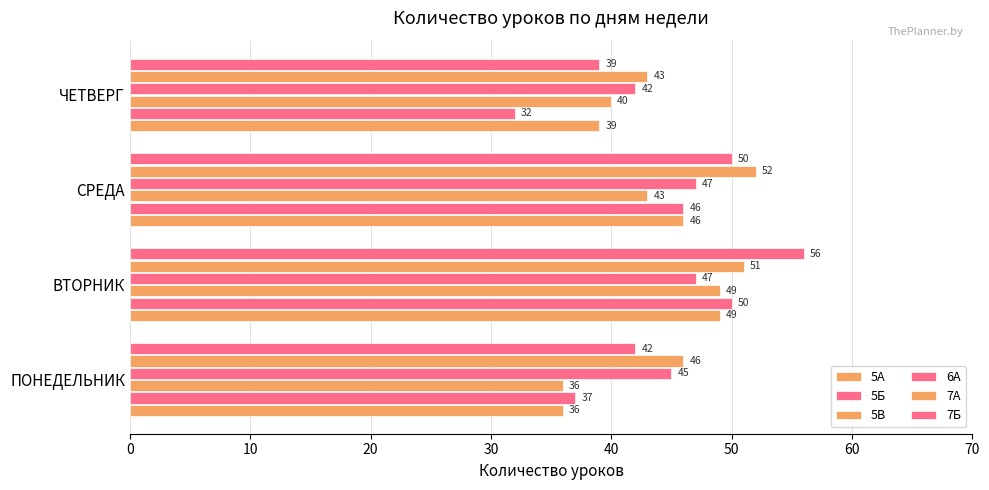

What is the smallest value displayed?

32